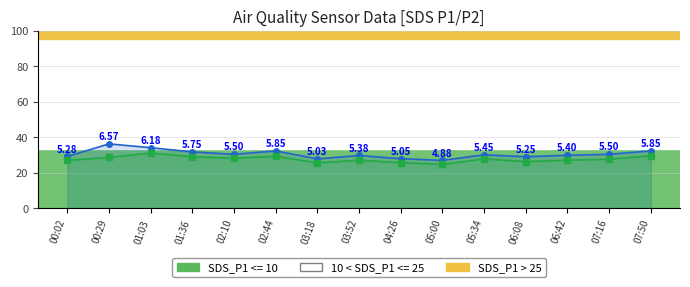

At which category is the sum across all series the highest?

01:03